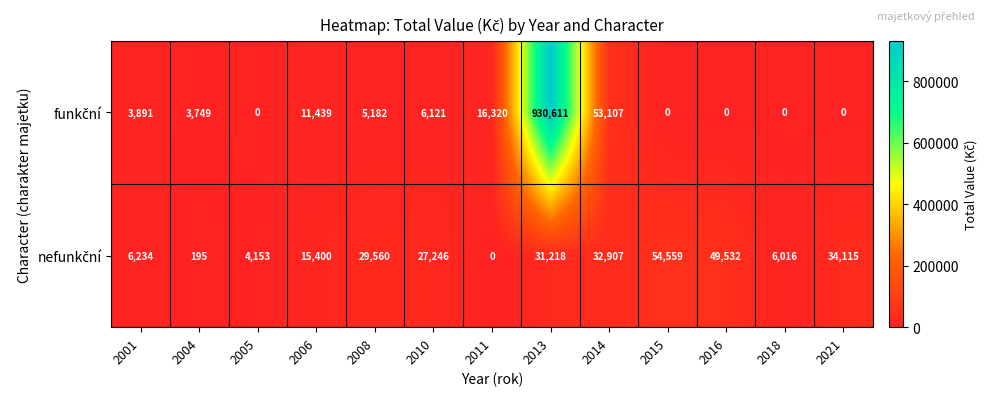

What is the greatest value displayed?

930611